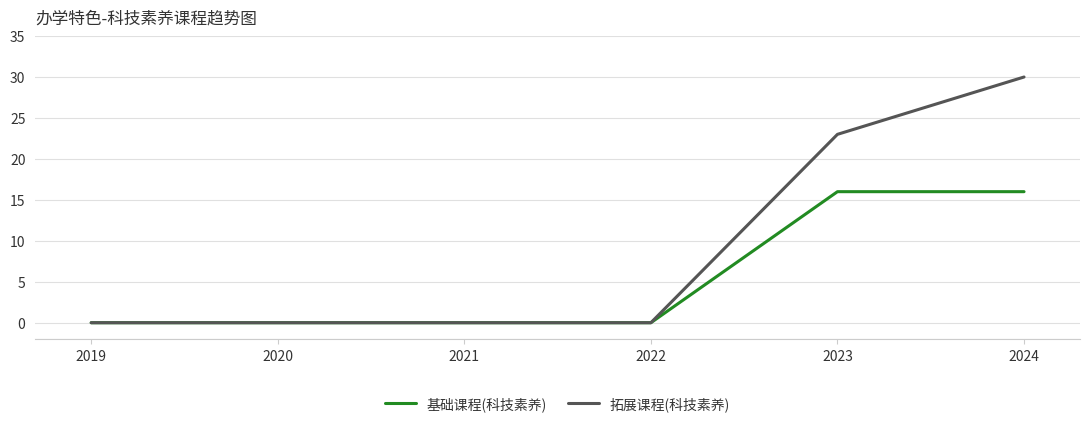

Reading left to right, list all the values displayed in this chart.

基础课程(科技素养): 0	0	0	0	16	16
拓展课程(科技素养): 0	0	0	0	23	30